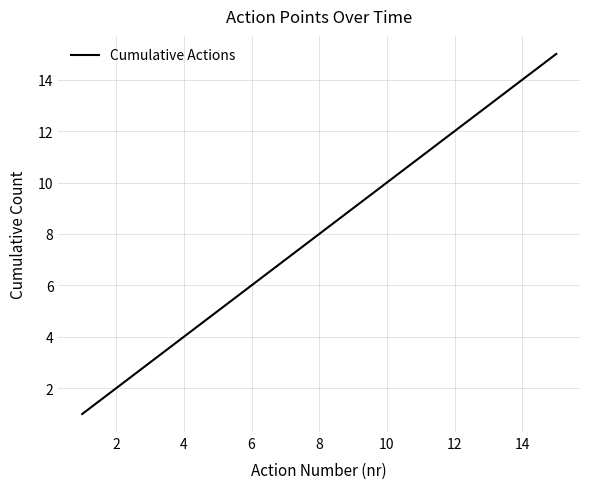

What is the difference between the maximum and minimum values?

14